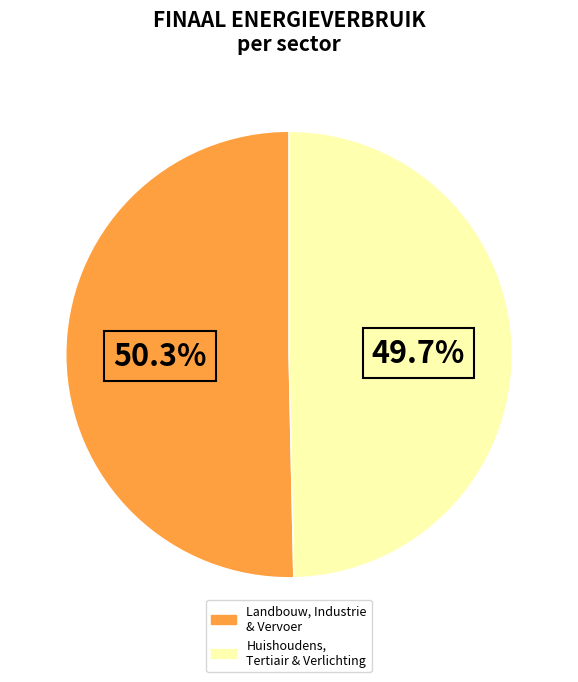

Is there a majority slice in this chart?

Yes